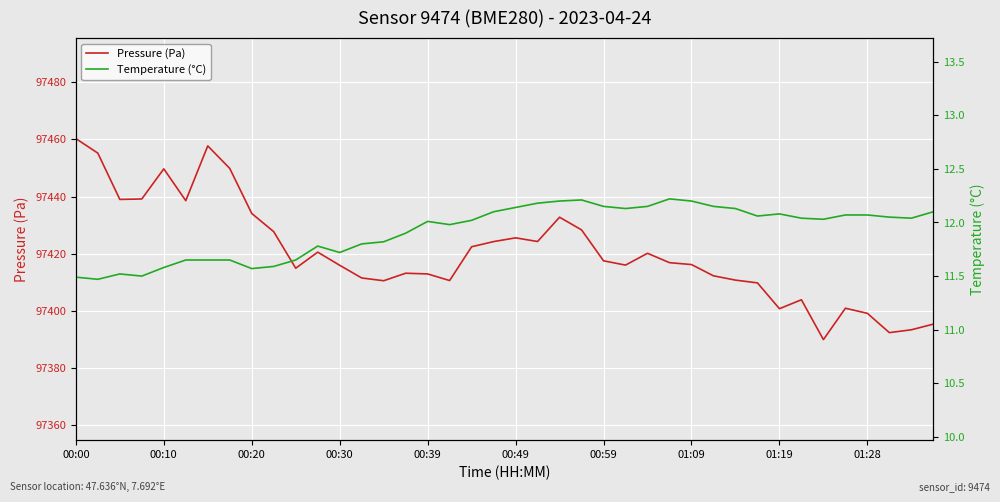

What is the average value of the Pressure (Pa) series?

97420.4